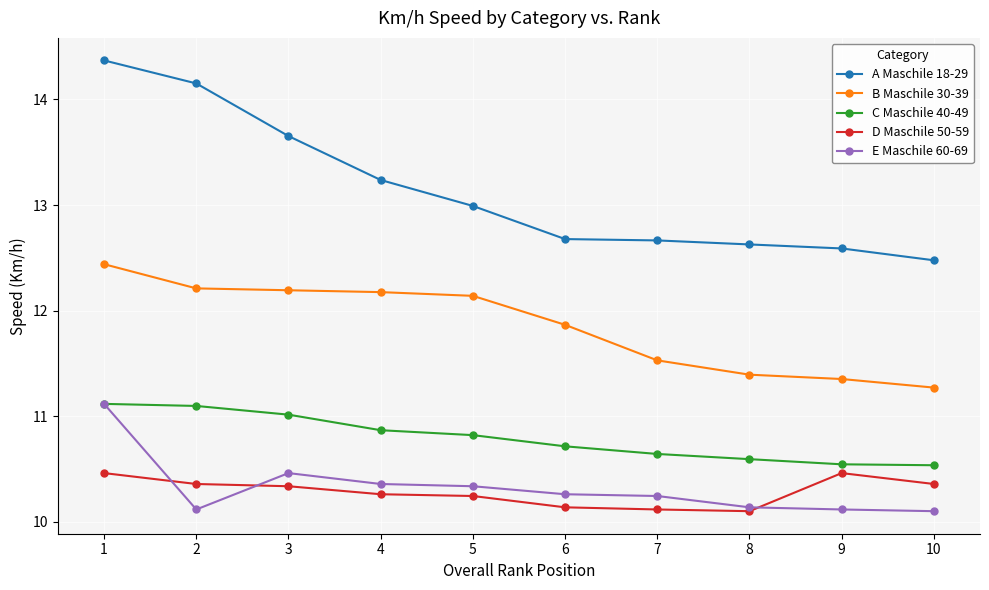

True or false: B Maschile 30-39 and A Maschile 18-29 cross at least once.

False